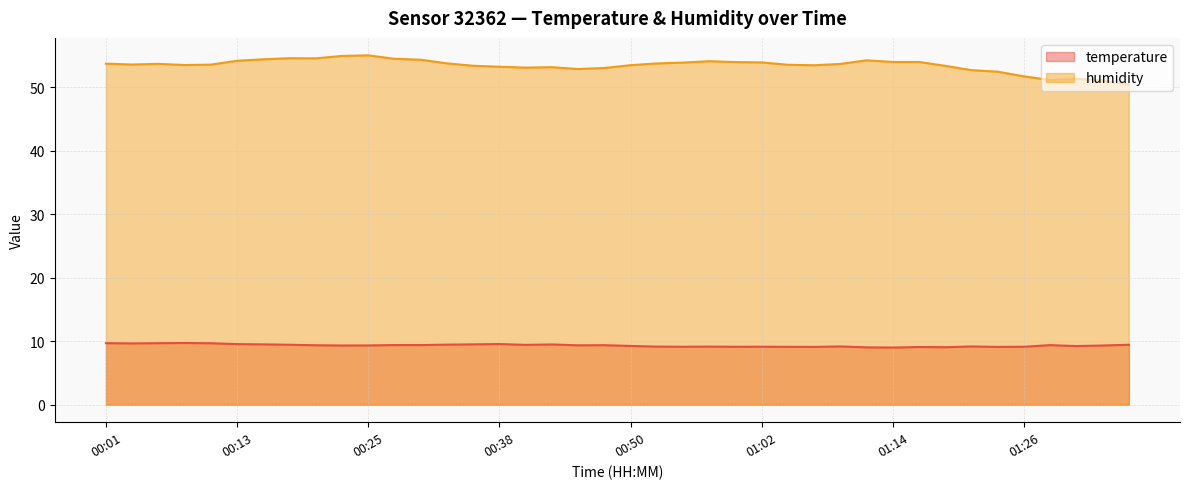

At which category does humidity reach its first local valley?

00:03